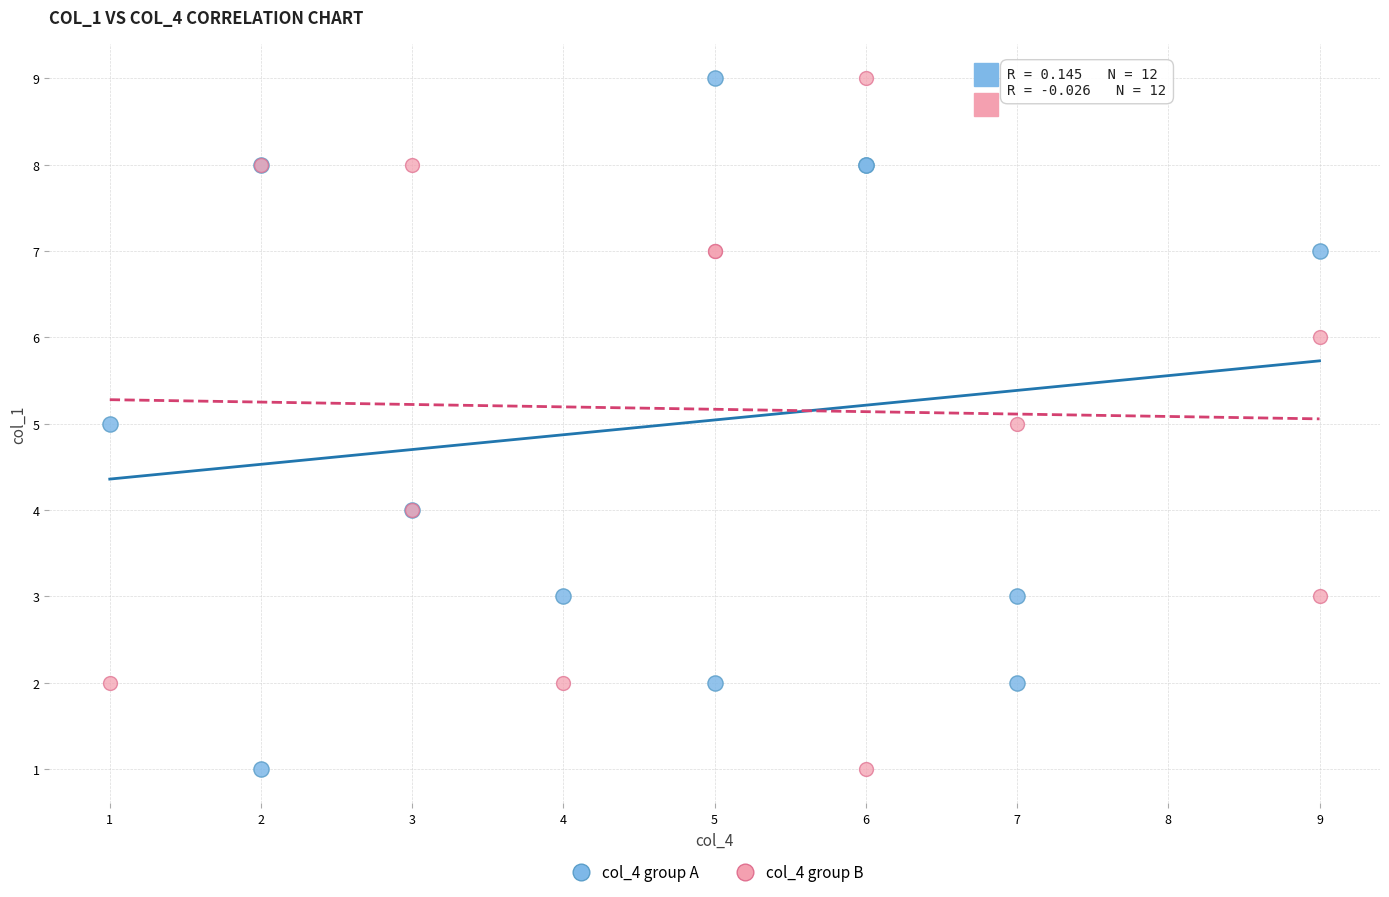

What are all the series names shown in the legend?

col_4 group A, col_4 group B